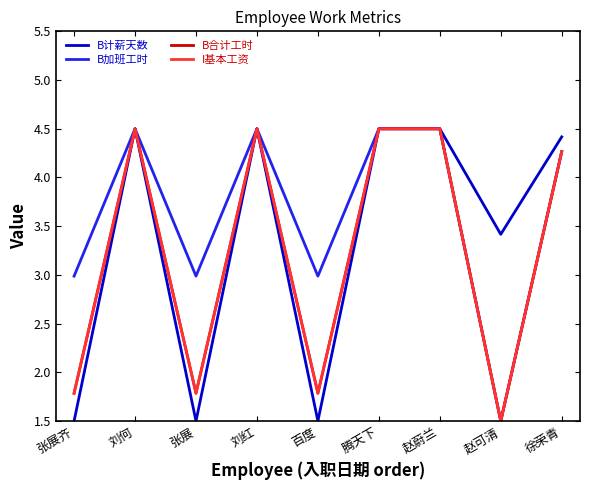

Does the chart display data point markers on the line(s)?

No